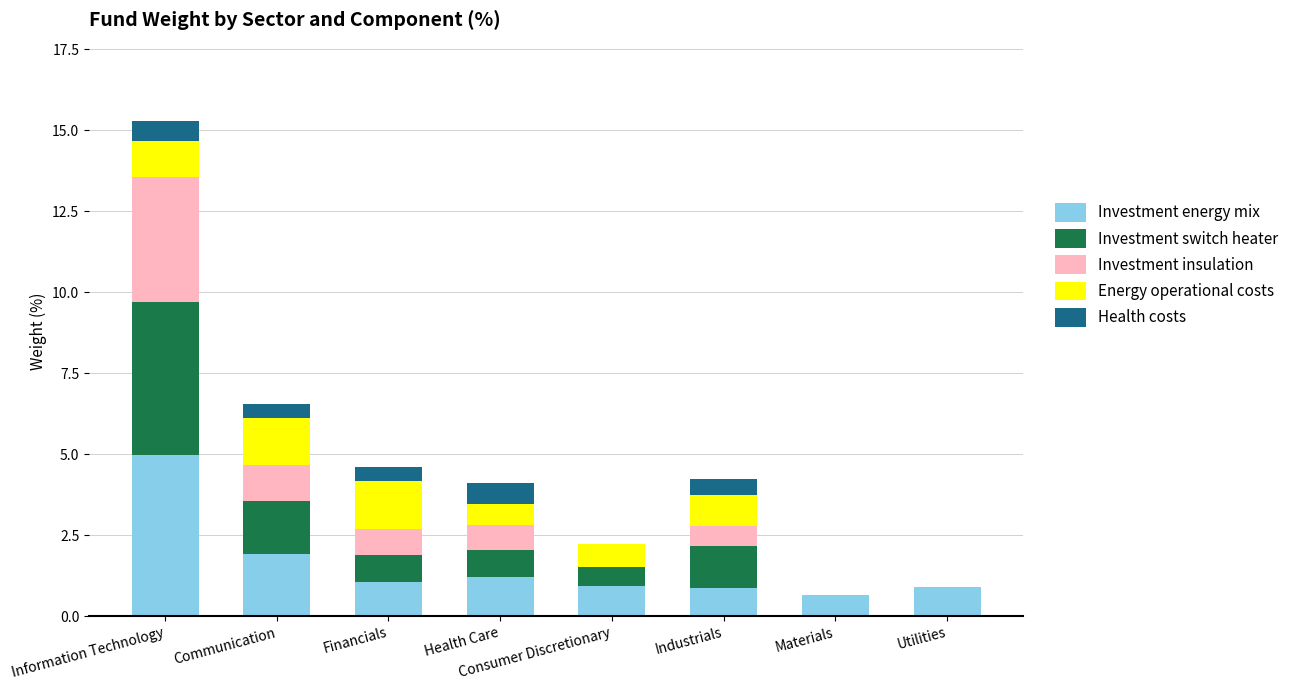

At which label does Investment energy mix first exceed 1?

Information Technology